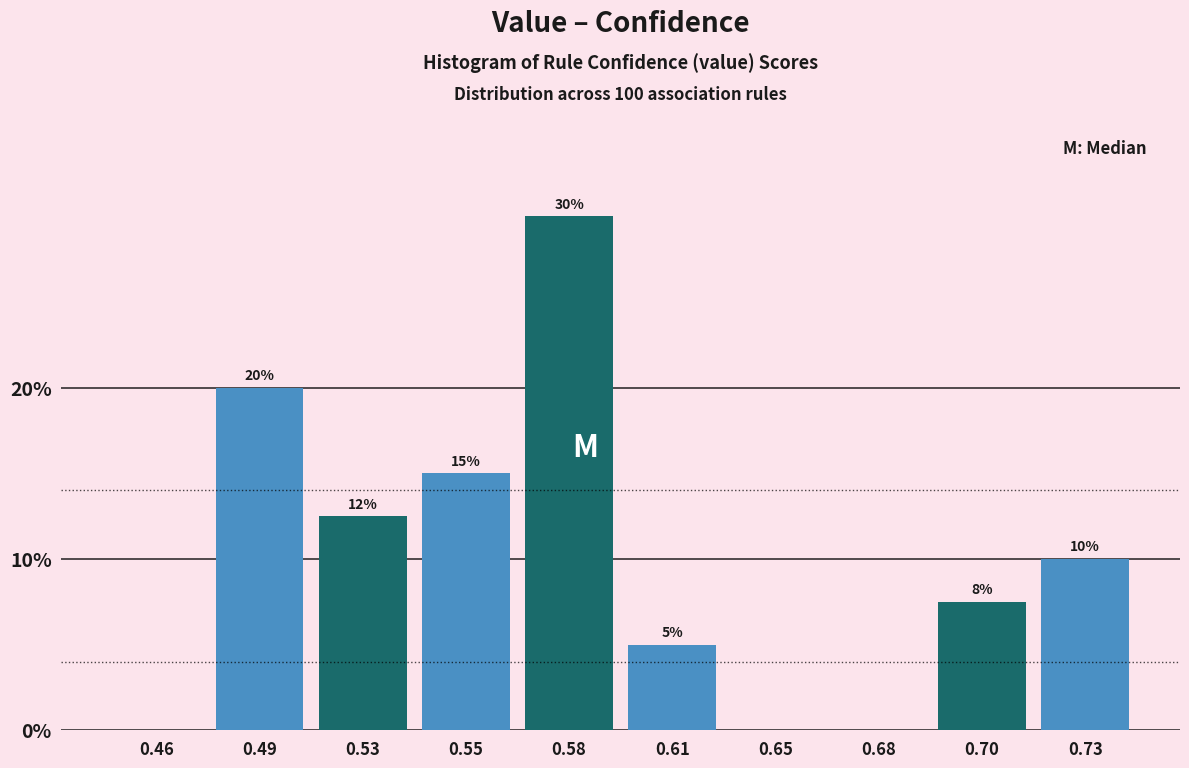

True or false: the data shows 30.0 at 0.58.

True